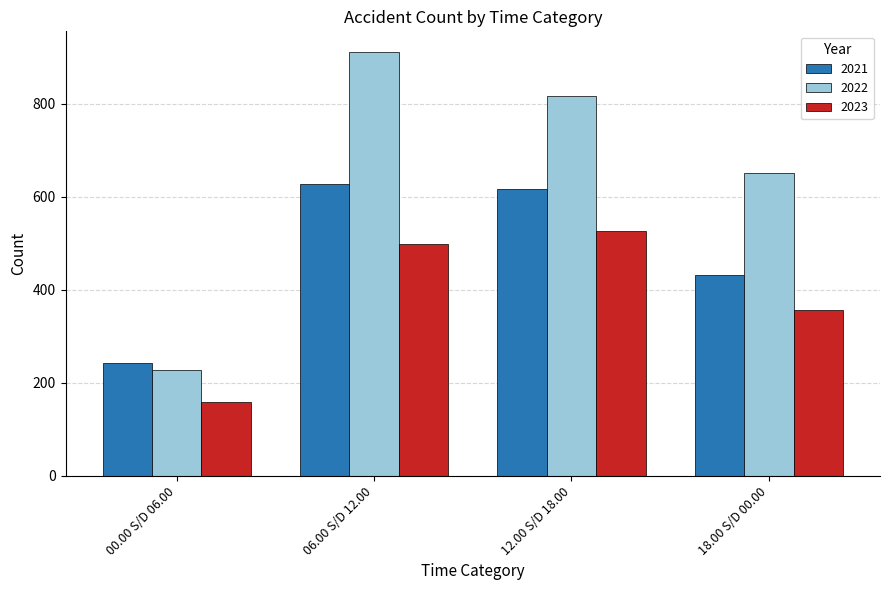

What value does the 2022 series have at 18.00 S/D 00.00, to the nearest 50?

650